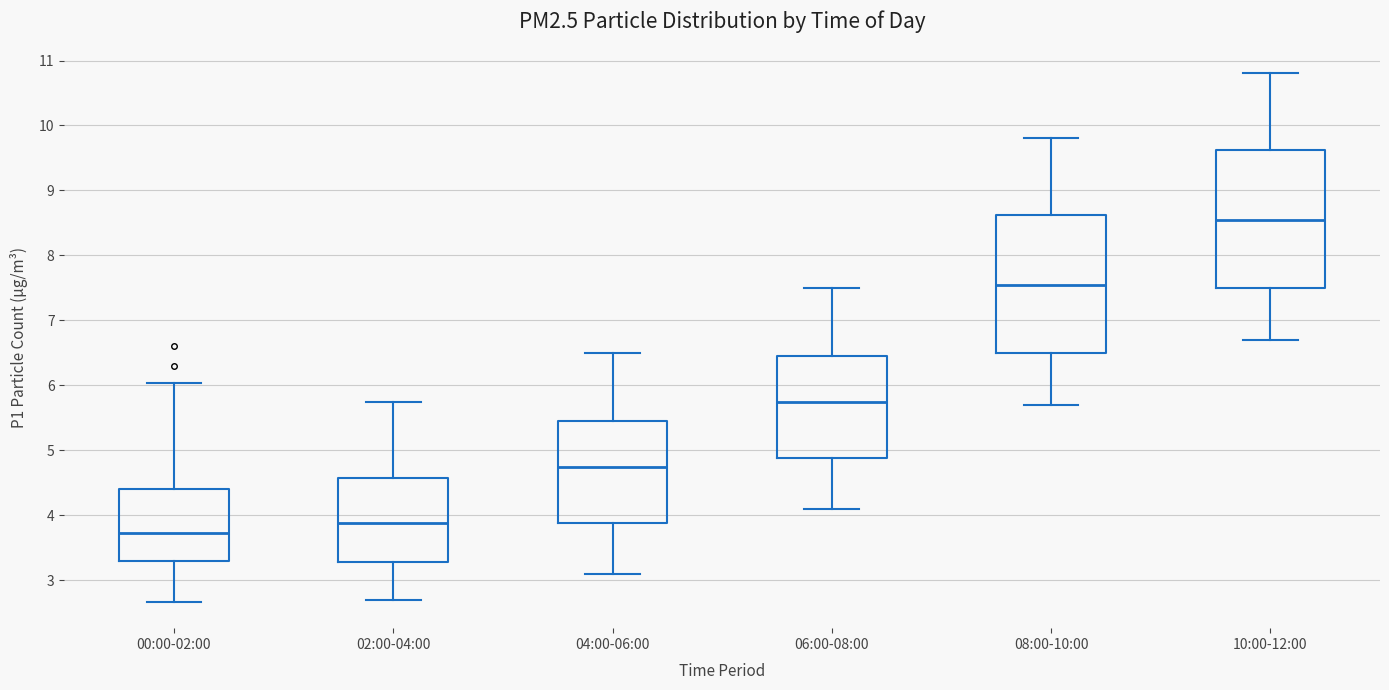

Reading left to right, read every box against the y-axis: the position of its median line, the range the box covers, and the ends of its whiskers. The values are not printed on the chart, so give them approximately, as read against the axis.

00:00-02:00: median 3.7, box 3.3 to 4.4, whiskers 2.7 to 6.0
02:00-04:00: median 3.9, box 3.3 to 4.6, whiskers 2.7 to 5.8
04:00-06:00: median 4.8, box 3.9 to 5.5, whiskers 3.1 to 6.5
06:00-08:00: median 5.8, box 4.9 to 6.5, whiskers 4.1 to 7.5
08:00-10:00: median 7.6, box 6.5 to 8.6, whiskers 5.7 to 9.8
10:00-12:00: median 8.6, box 7.5 to 9.6, whiskers 6.7 to 10.8